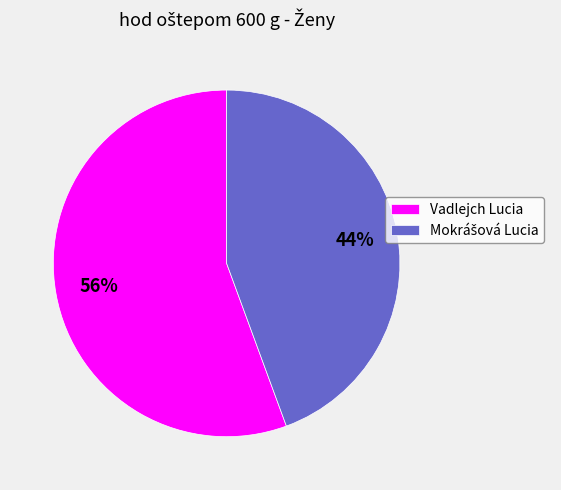

Which category has the biggest portion of the pie?

Vadlejch Lucia